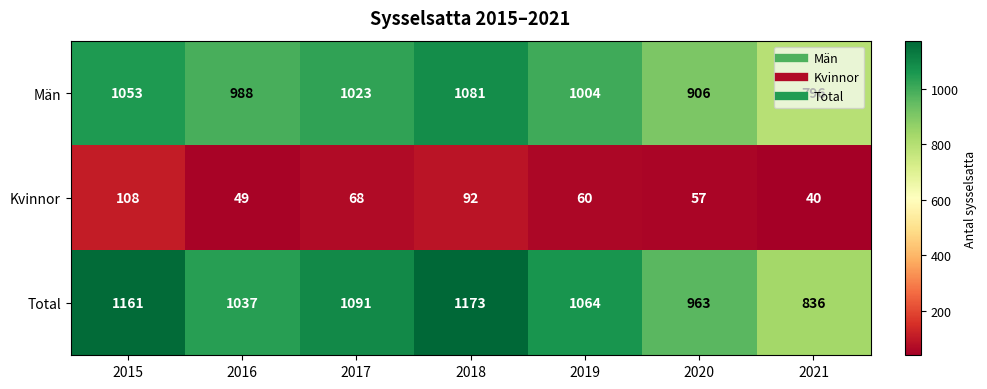

Count the Kvinnor values in the range 49 to 92.

5